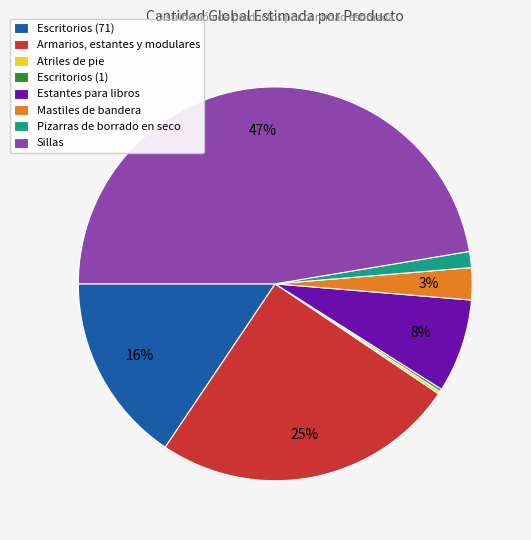

Do Sillas and Armarios, estantes y modulares together represent more than half of the pie?

Yes